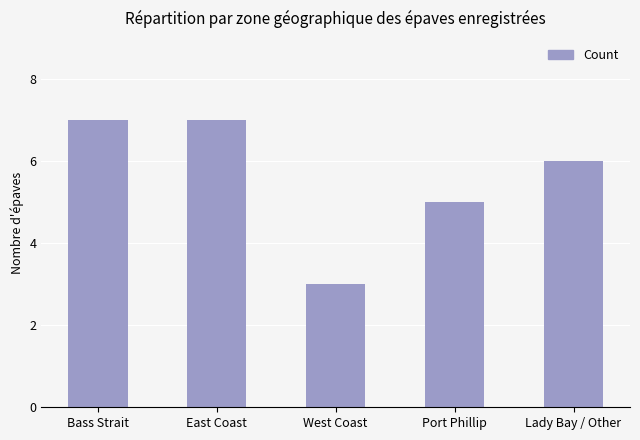

What is the label of the 1st bar from the left?

Bass Strait